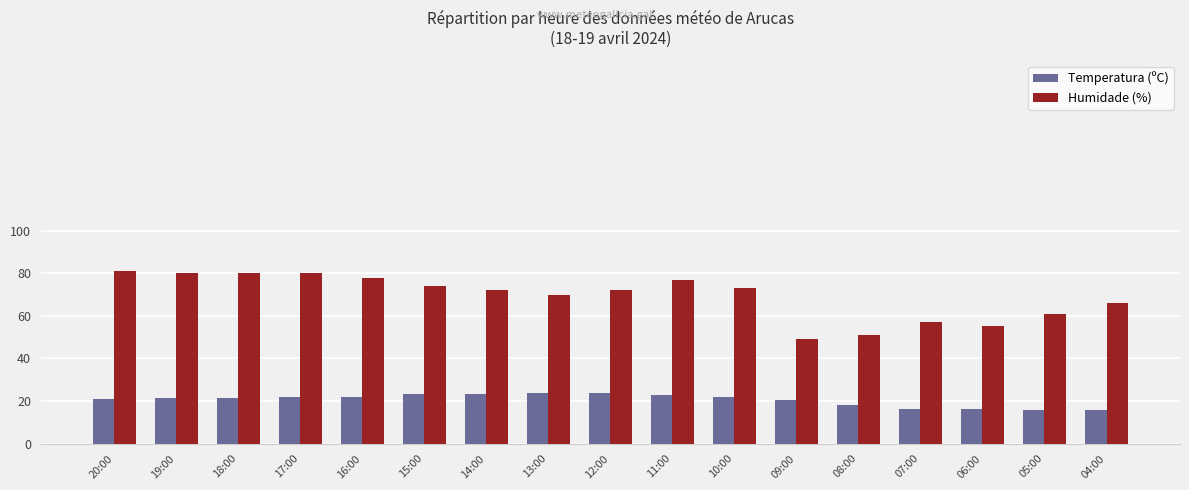

What is the minimum value shown in the chart?

15.7